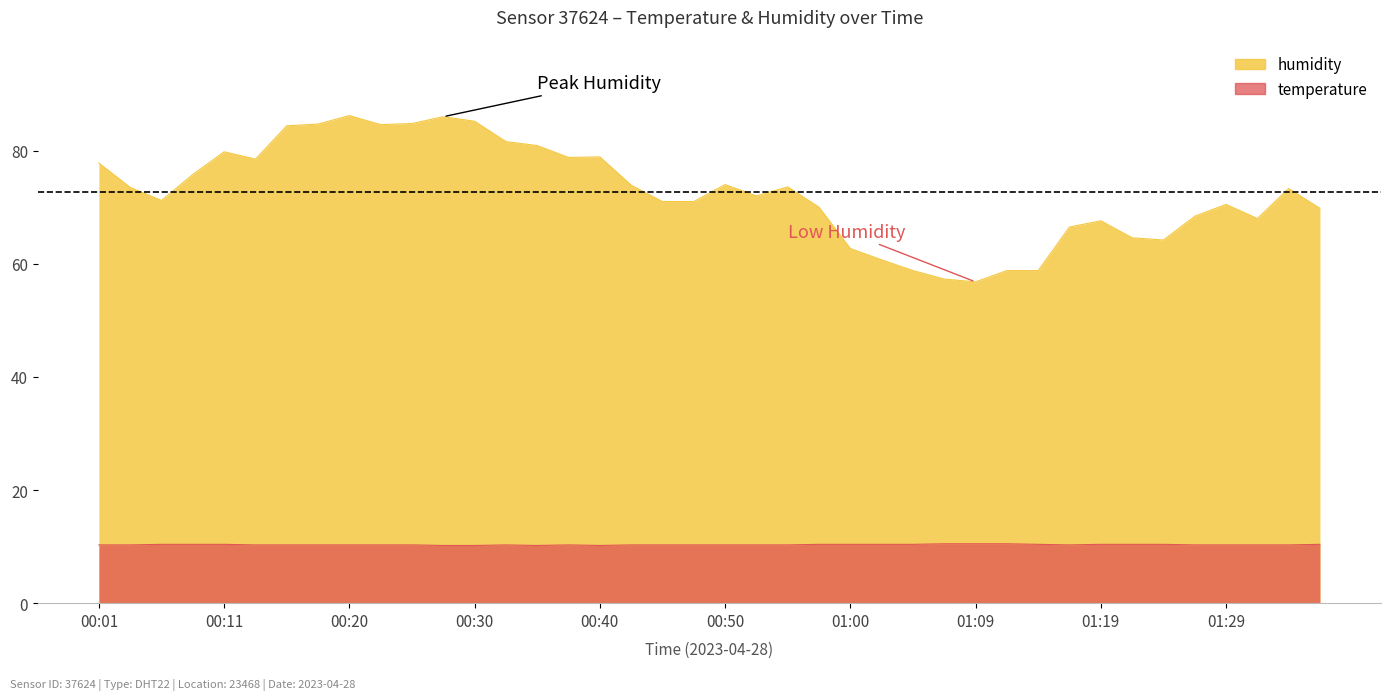

How many lines are shown in the chart?

2